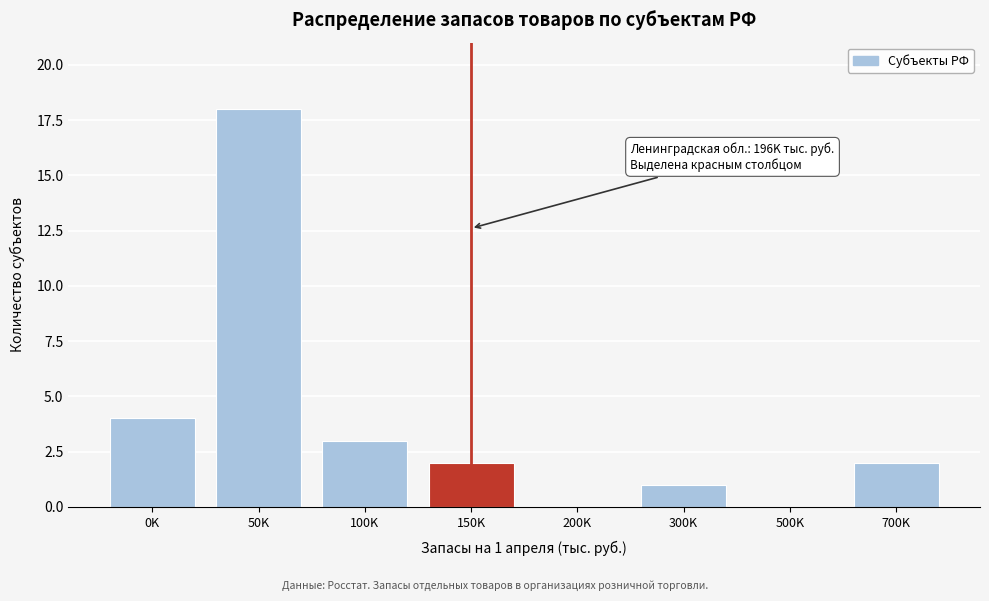

Reading right to left, extract all data points from this chart.

700K=2	500K=0	300K=1	200K=0	150K=2	100K=3	50K=18	0K=4